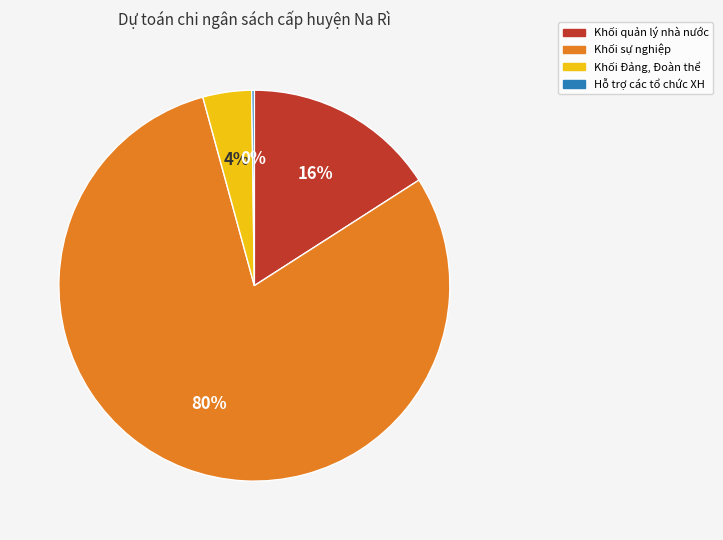

What percentage is the Khối Đảng, Đoàn thể slice, to the nearest percent?

4%